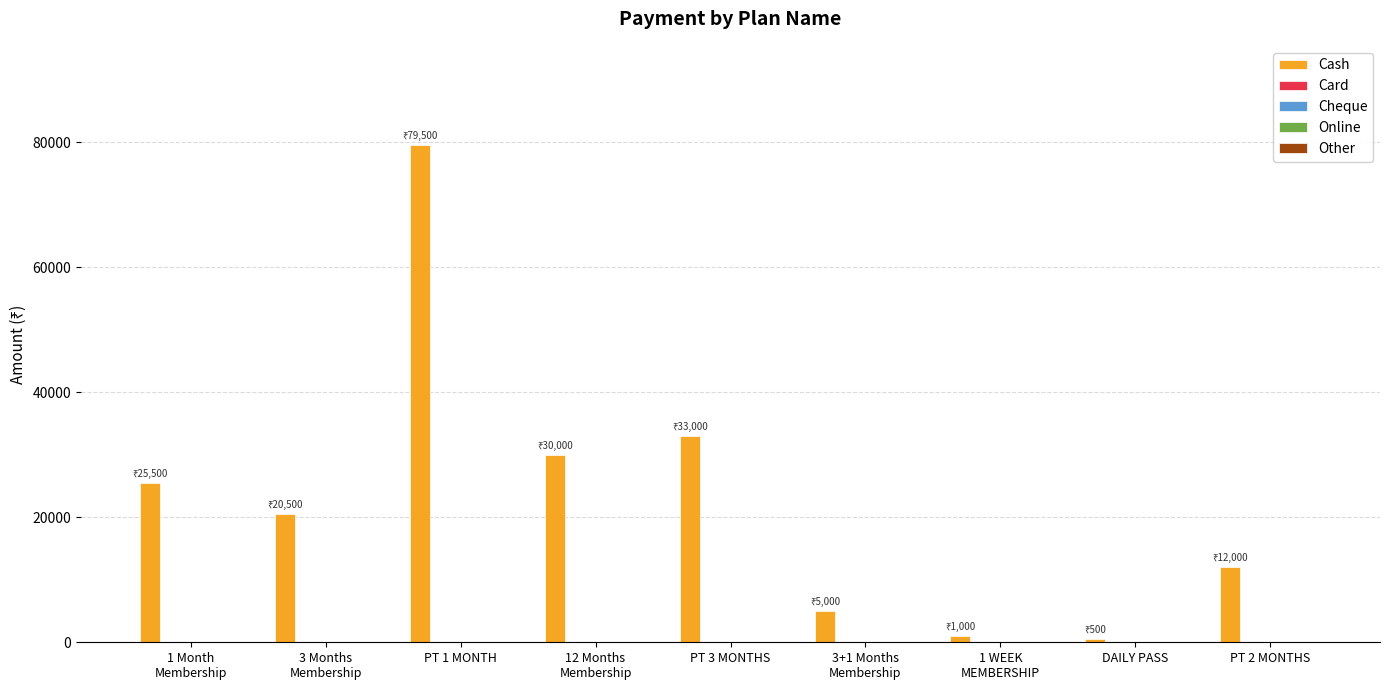

Does the chart contain any negative values?

No